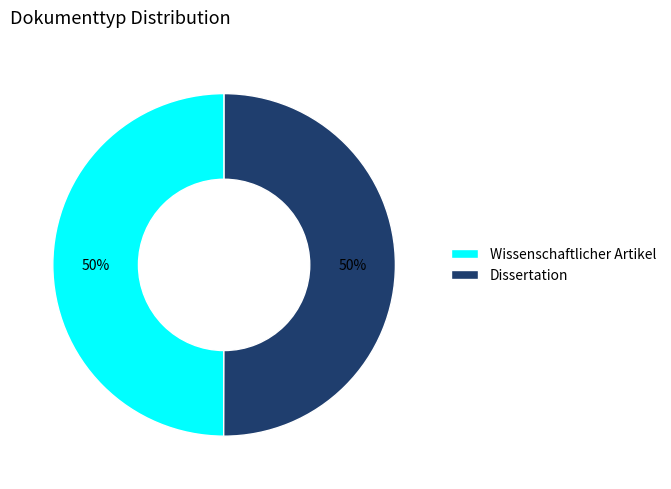

Do Dissertation and Wissenschaftlicher Artikel together represent more than half of the pie?

Yes